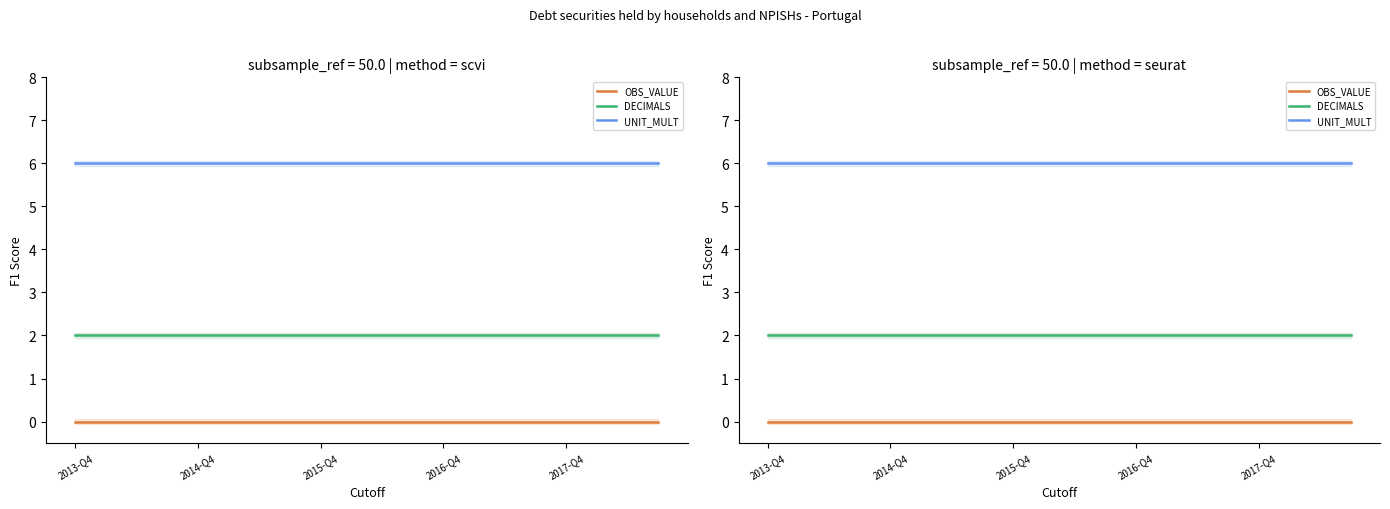

What are all the series names shown in the legend?

OBS_VALUE, DECIMALS, UNIT_MULT